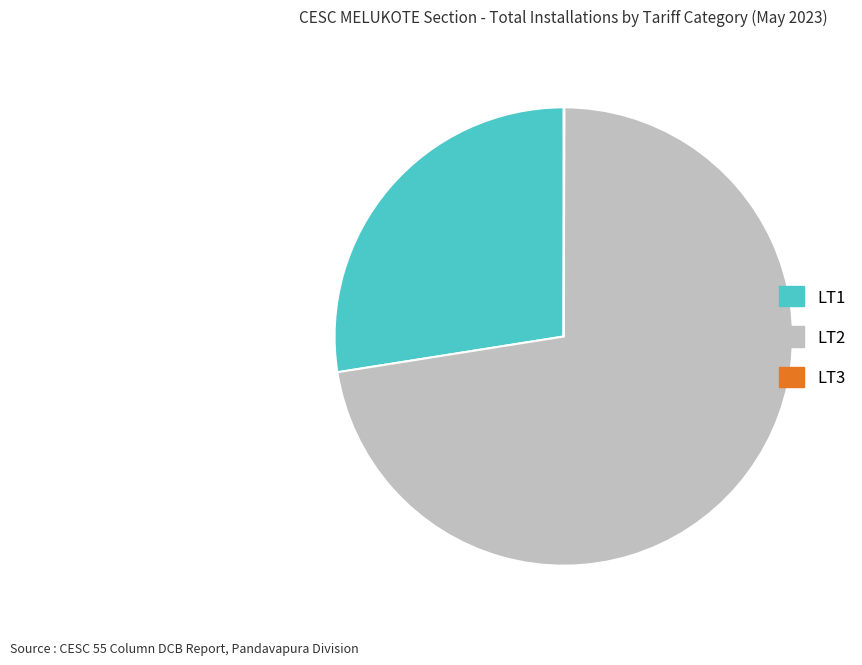

Is there any slice that represents more than half of the pie?

Yes